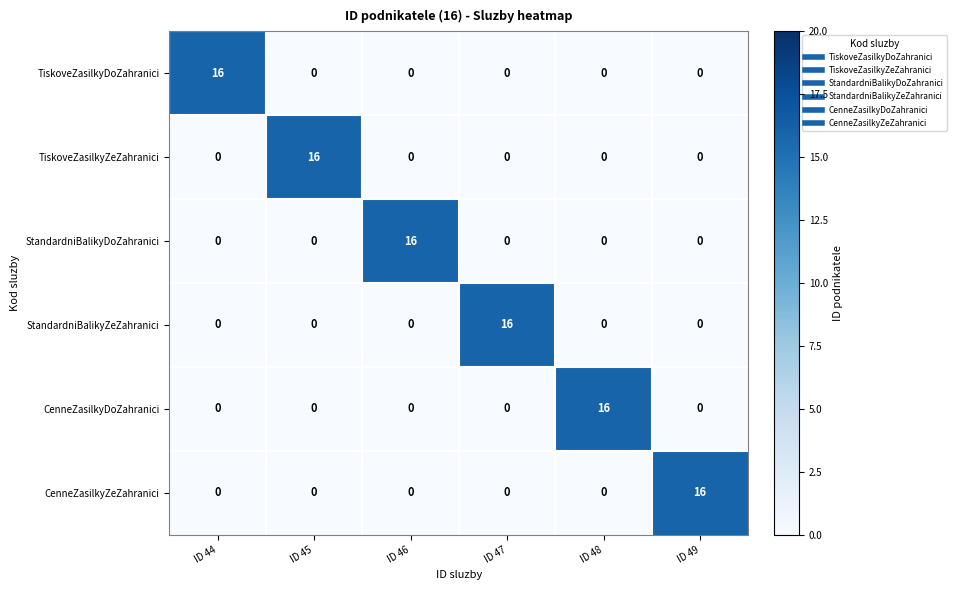

What is the sum of the StandardniBalikyDoZahranici values at ID 49 and ID 46?

16